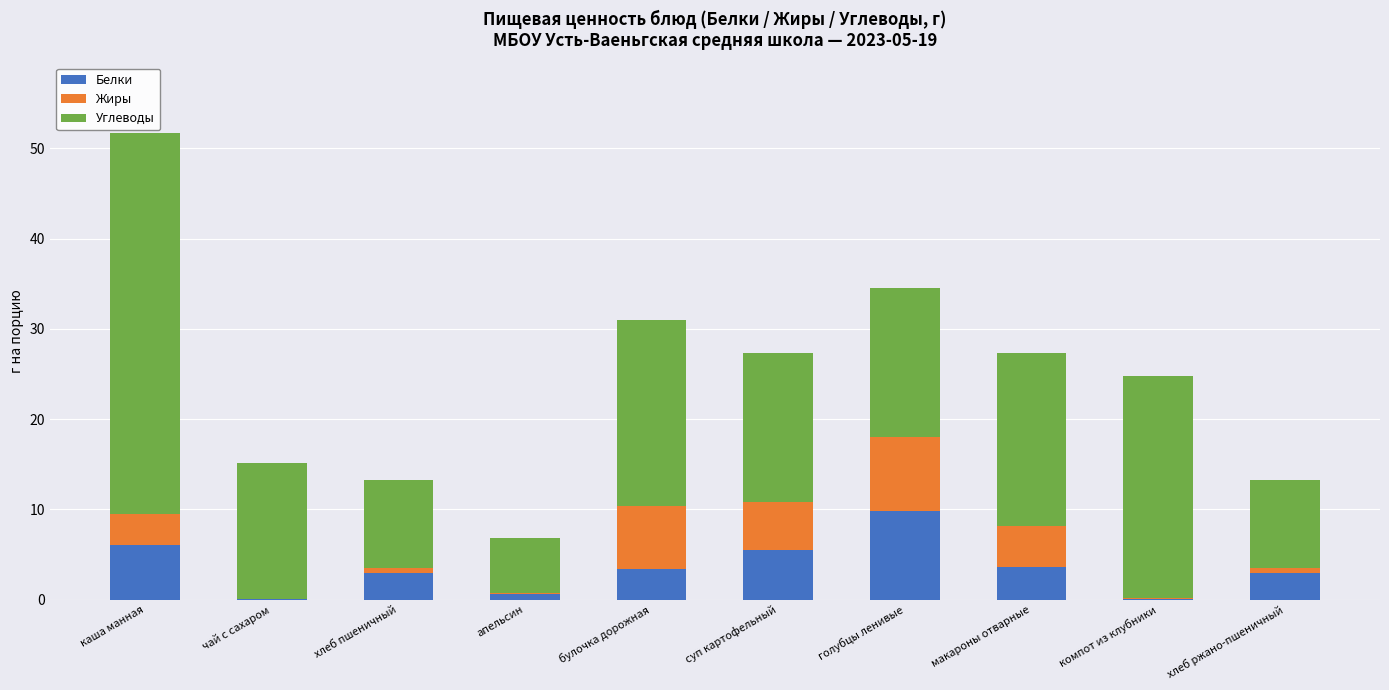

How many distinct data groups are displayed?

3